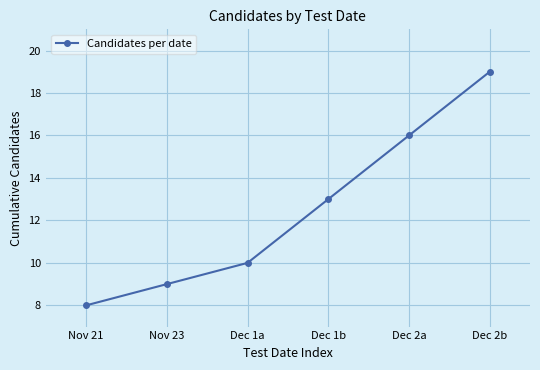

Rank the categories by value from lowest to highest.

Nov 21, Nov 23, Dec 1a, Dec 1b, Dec 2a, Dec 2b